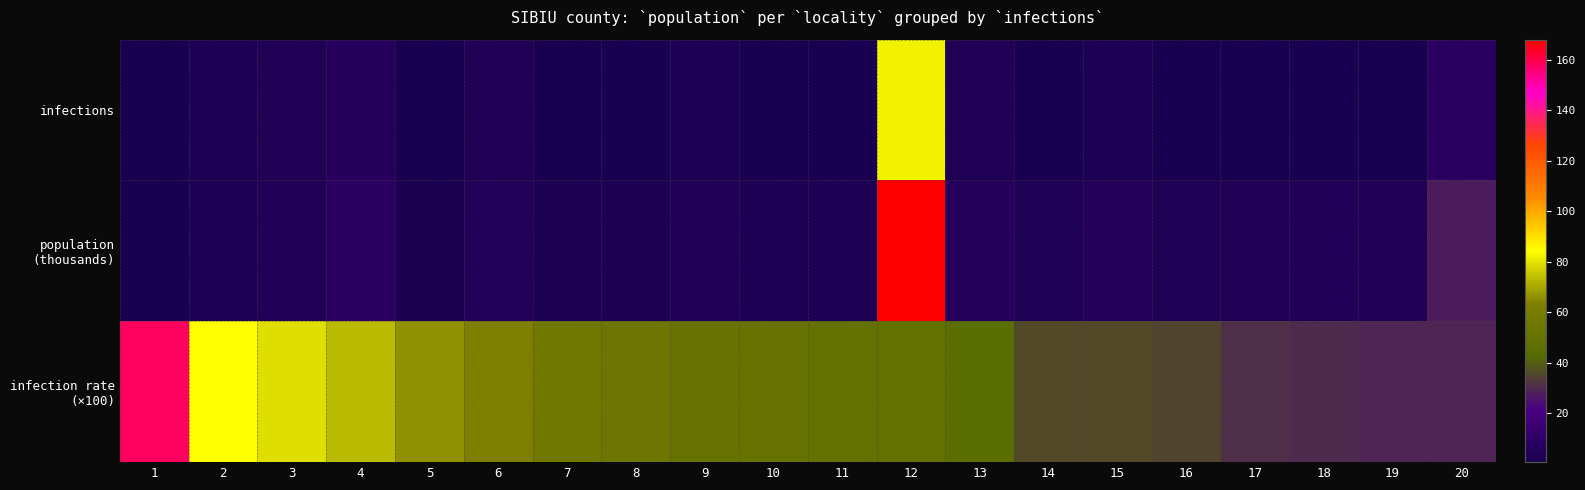

What is the difference between the highest and lowest values at 4?

67.0